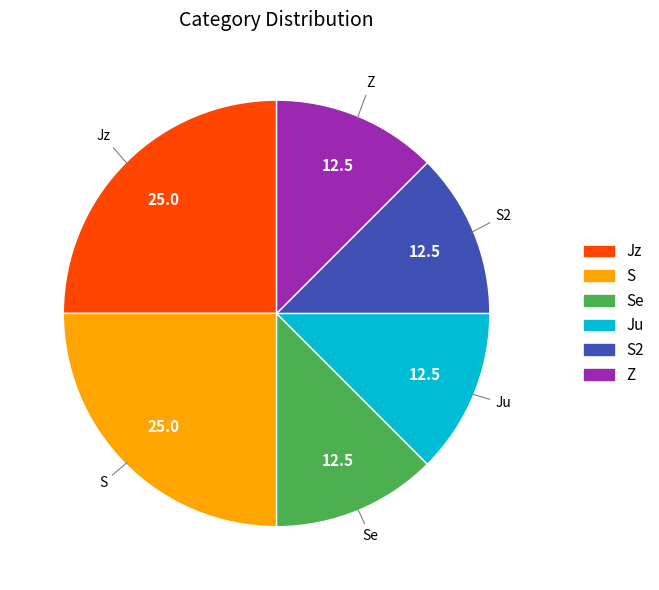

Is there any slice that represents more than half of the pie?

No